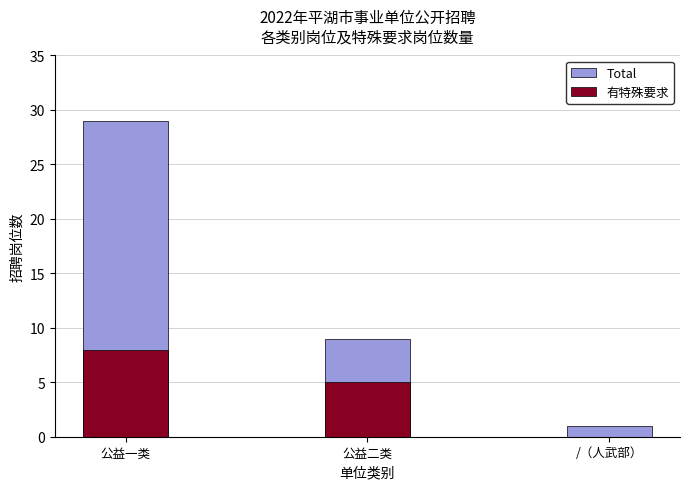

Rank the series at 公益二类 from highest to lowest value.

Total, 有特殊要求